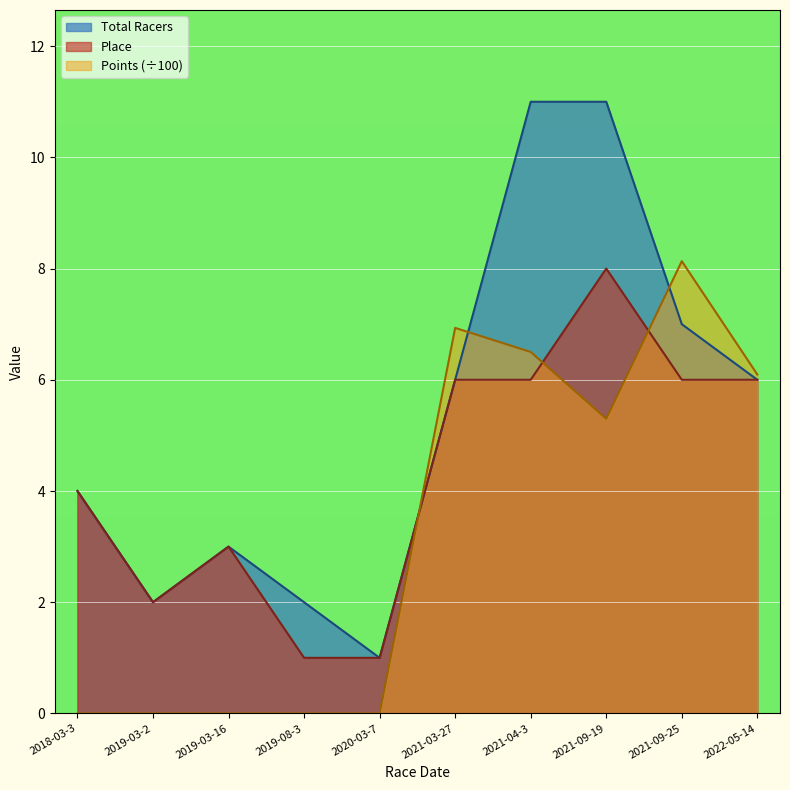

What are all the series names shown in the legend?

Total Racers, Place, Points (÷100)